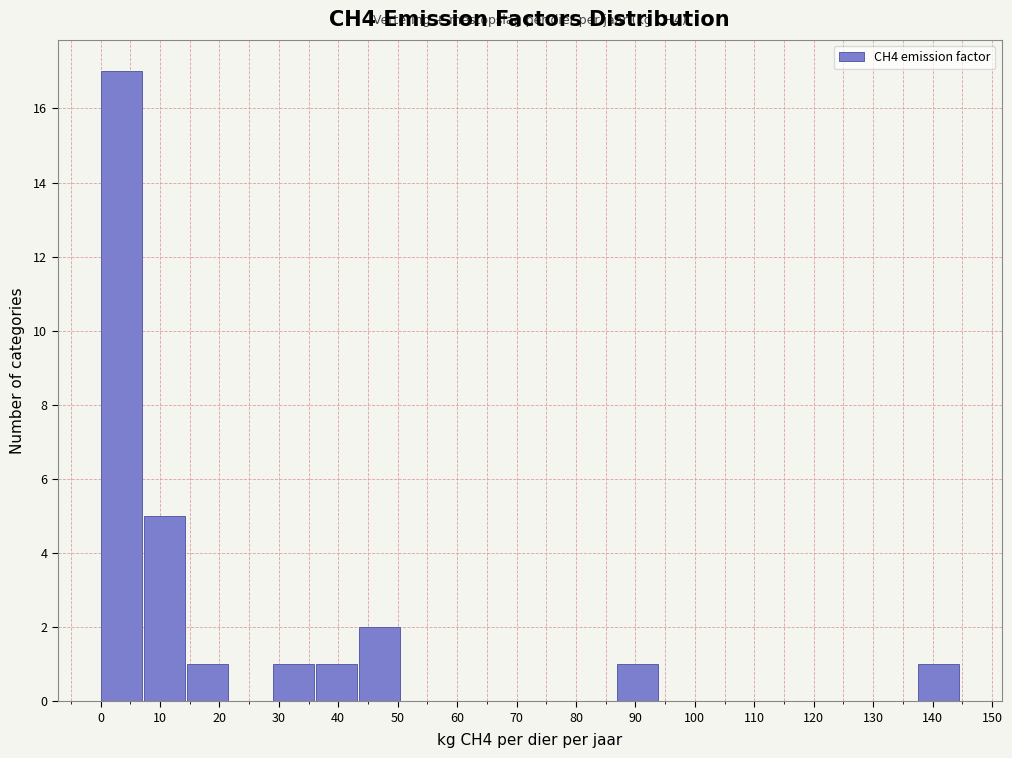

Which range on the x-axis has the tallest bar?

0 to 7